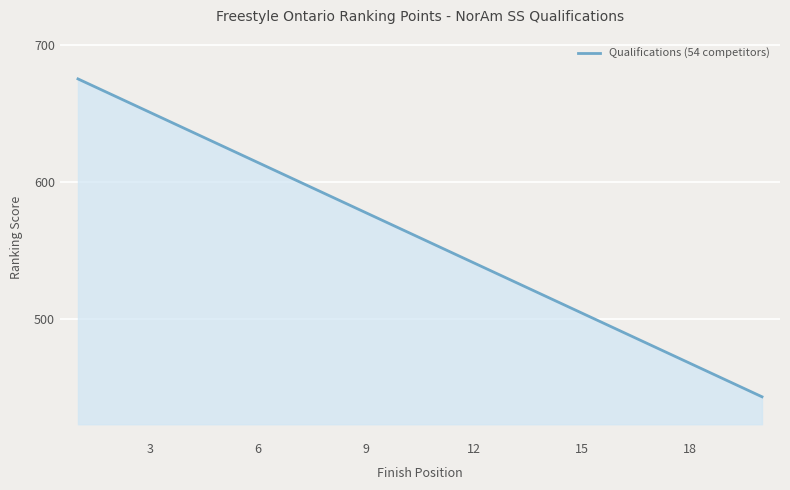

What is the maximum value shown in the chart?

675.0